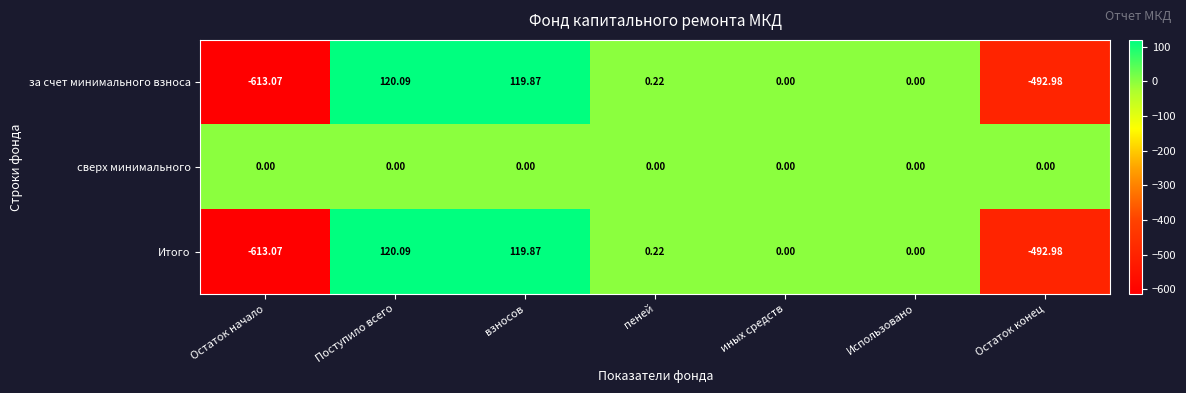

Which series has the largest total across all categories?

сверх минимального